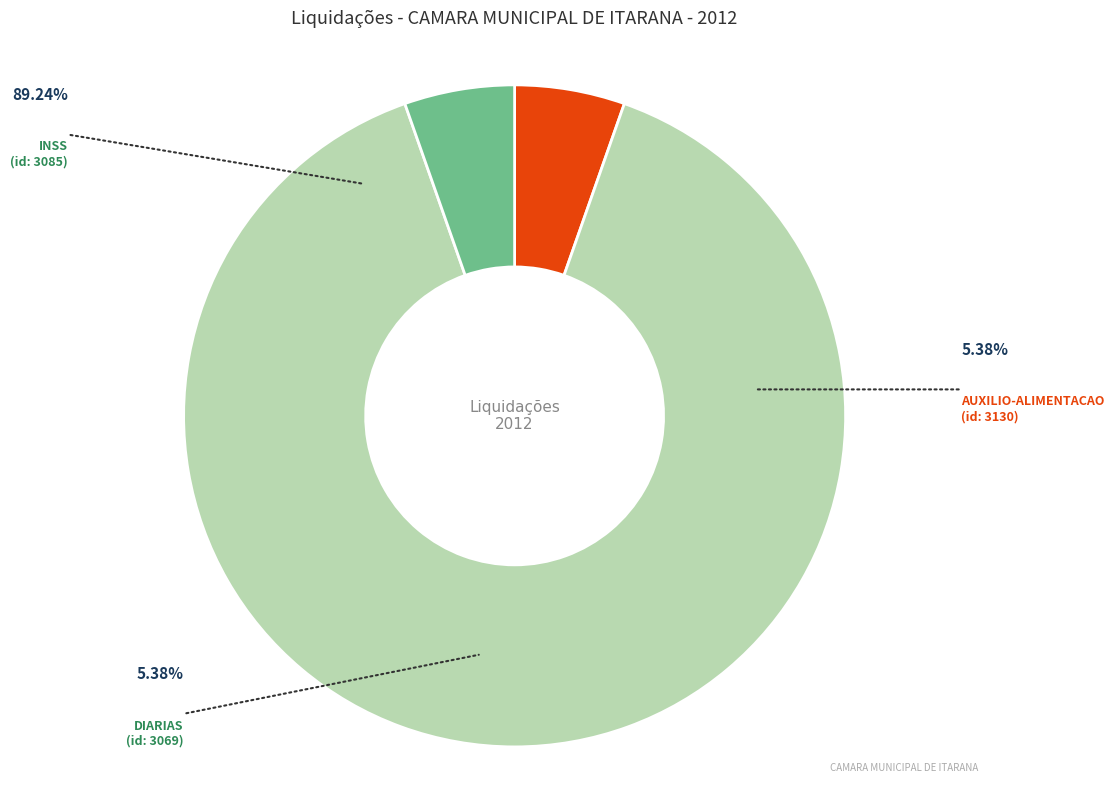

Rank the categories by value from highest to lowest.

3085, 3130, 3069